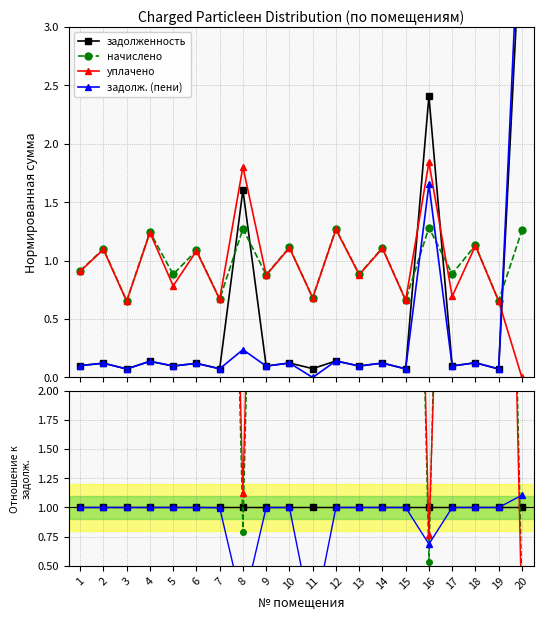

True or false: уплачено and задолженность intersect in this chart.

True